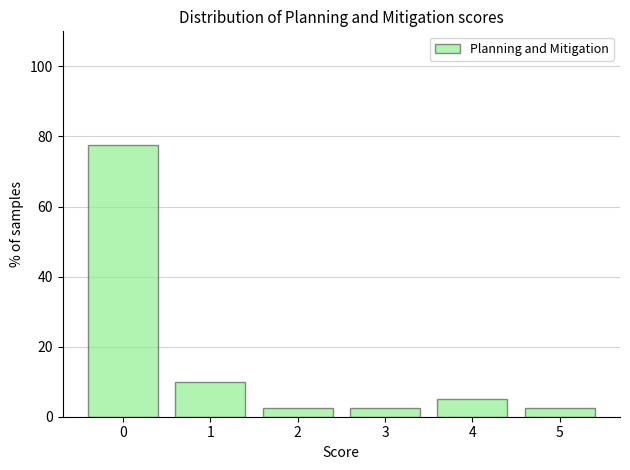

Over which range of the x-axis is the bar tallest?

-0.5 to 0.5